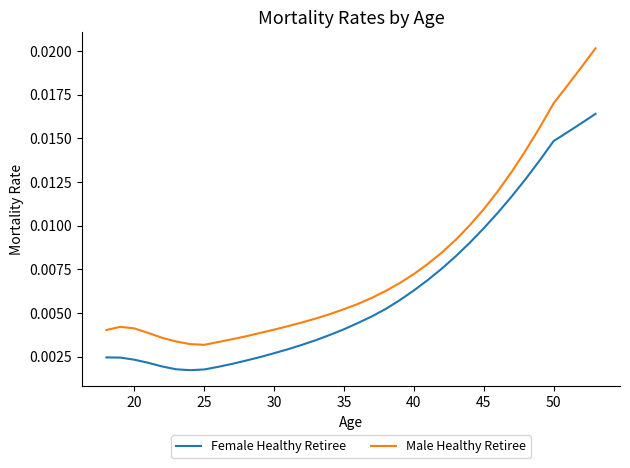

Which series has the largest total across all categories?

Male Healthy Retiree